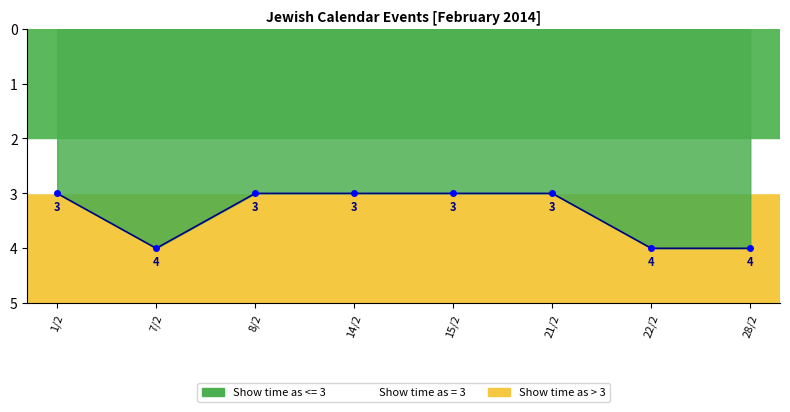

Is this an area chart (filled region under the line)?

No